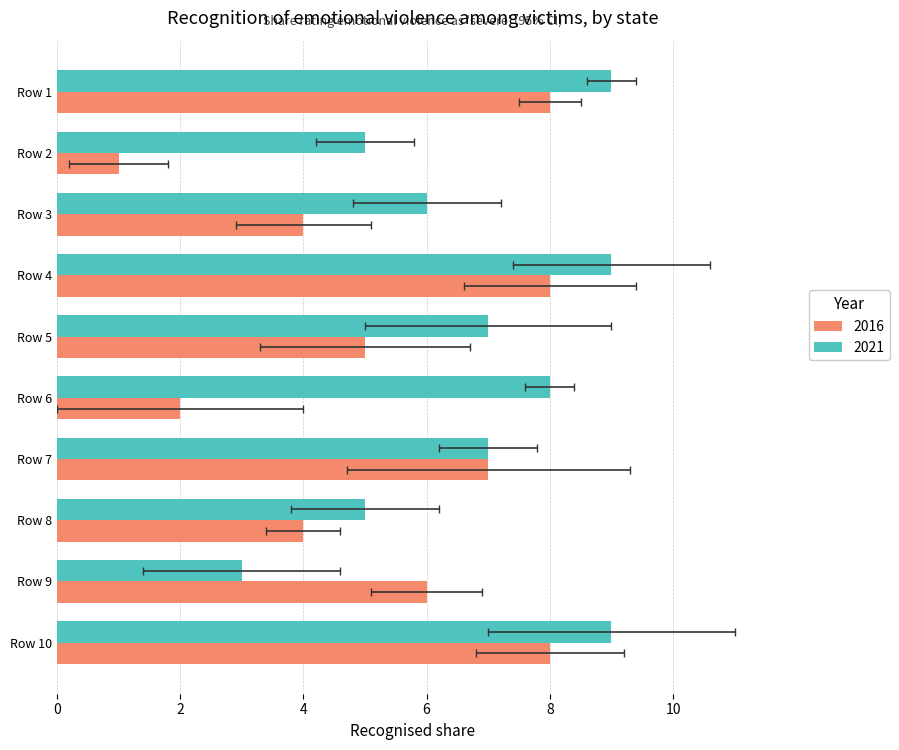

How many values in the 2021 series are below 7?

4